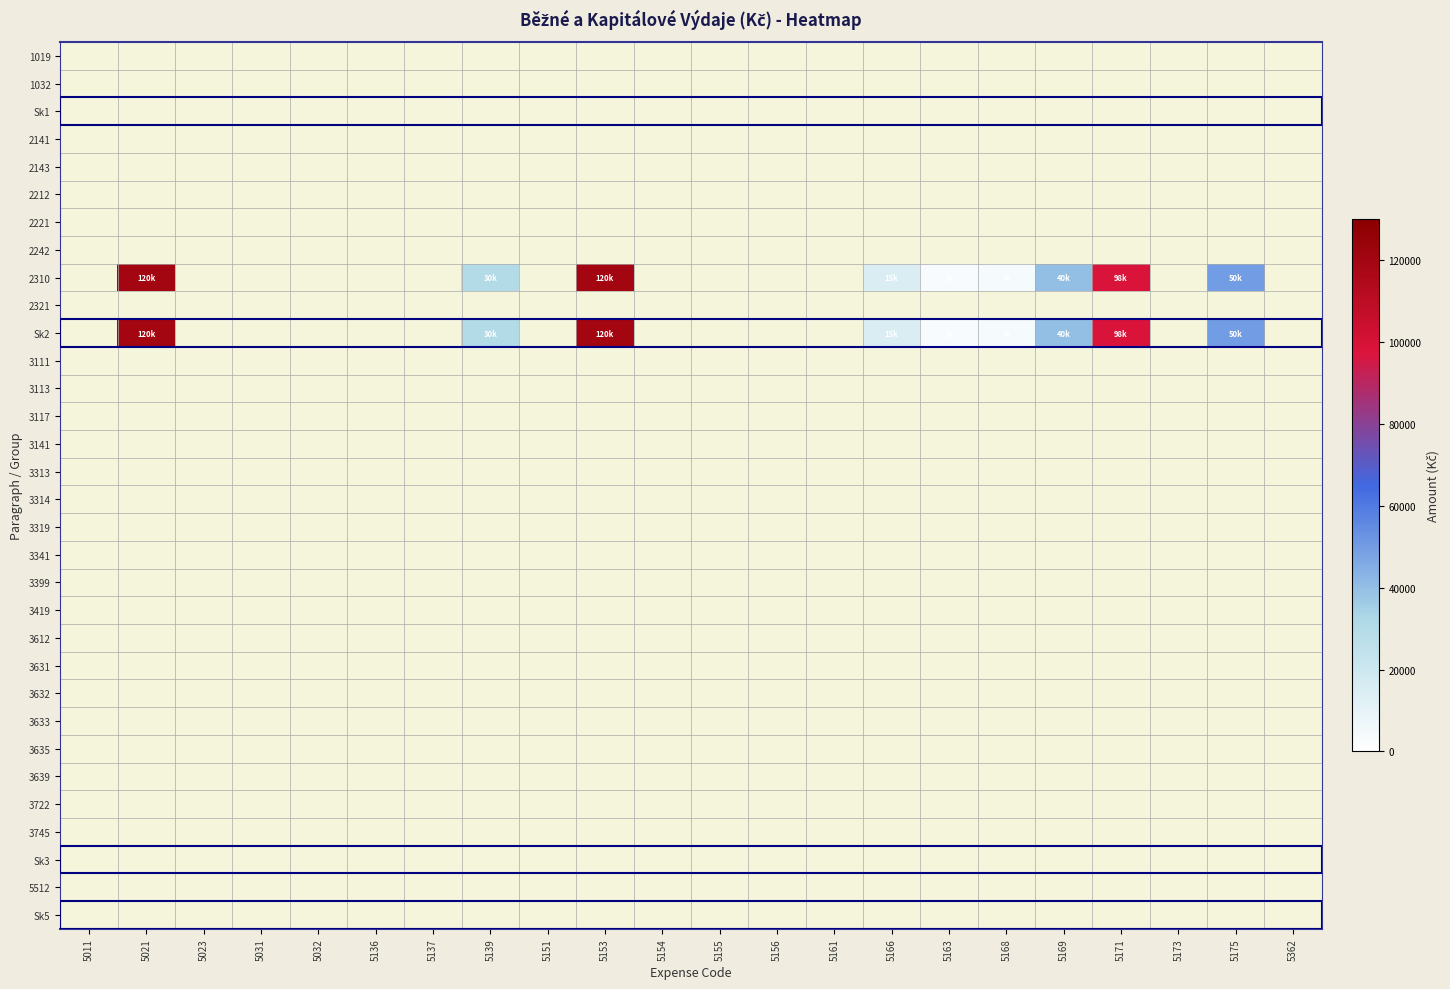

How many data points does each series have?

22